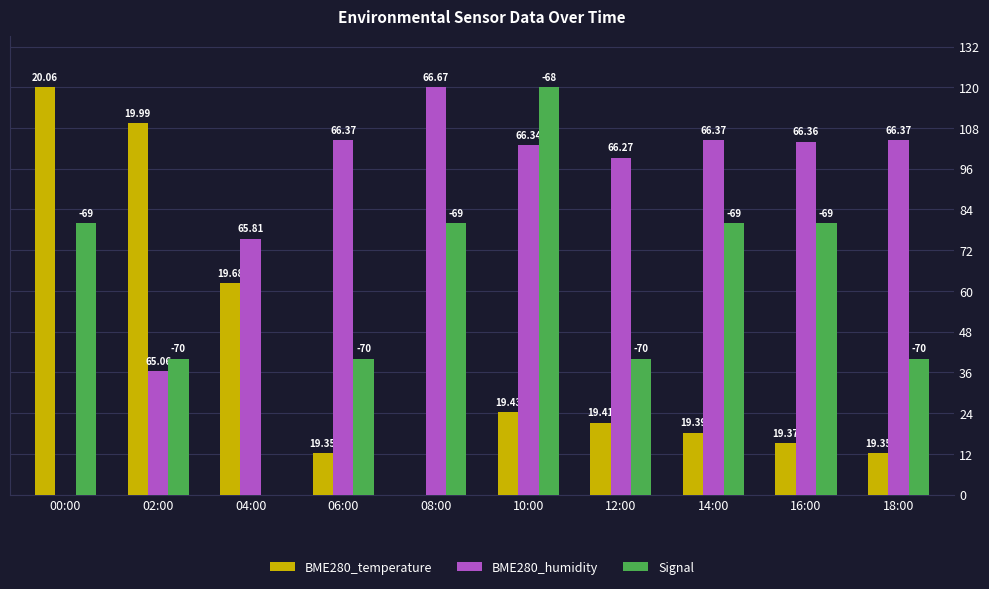

How many groups of bars are there?

10